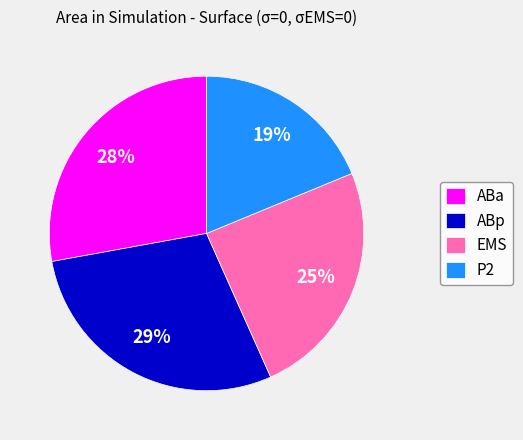

Rank the categories by value from highest to lowest.

ABp, ABa, EMS, P2